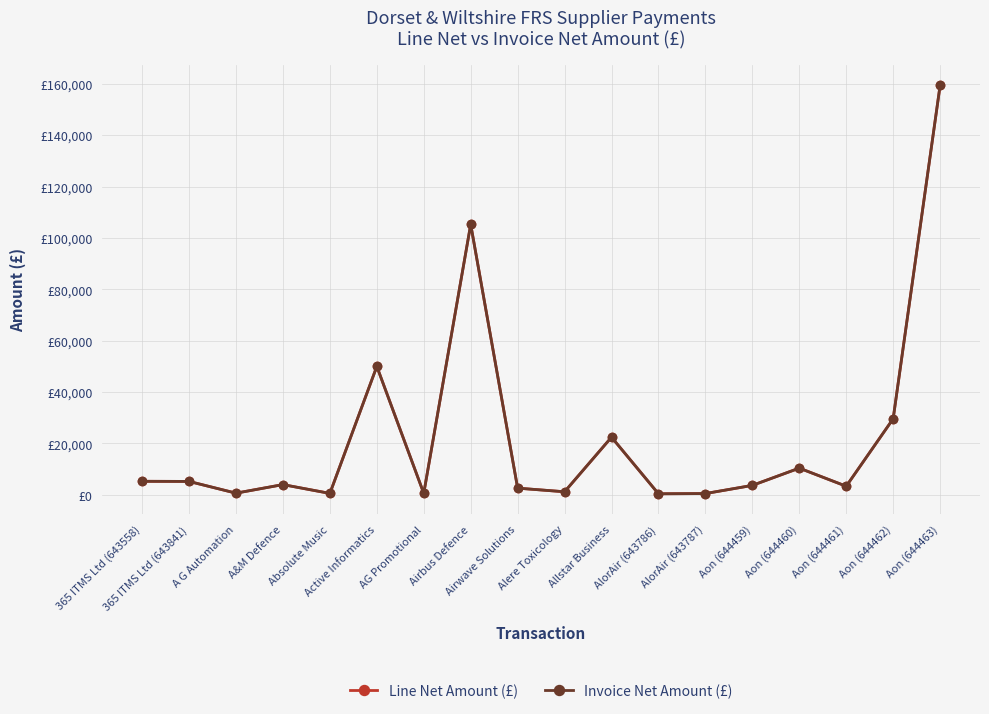

Does the chart have visible grid lines?

Yes